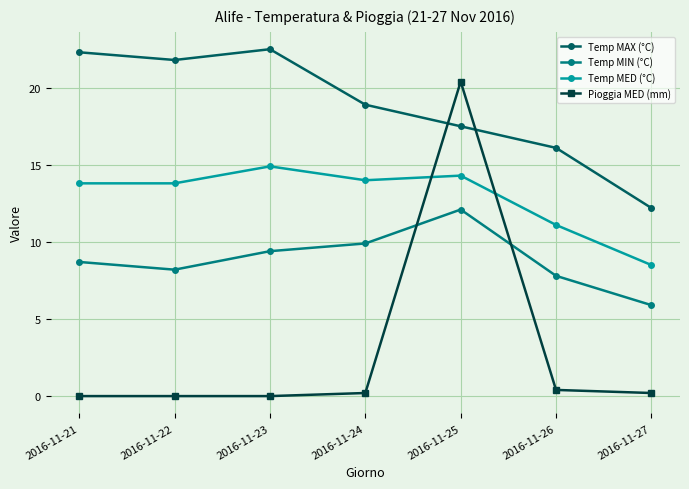

The value of Temp MAX (°C) at 2016-11-26 is 21.0. True or false?

False